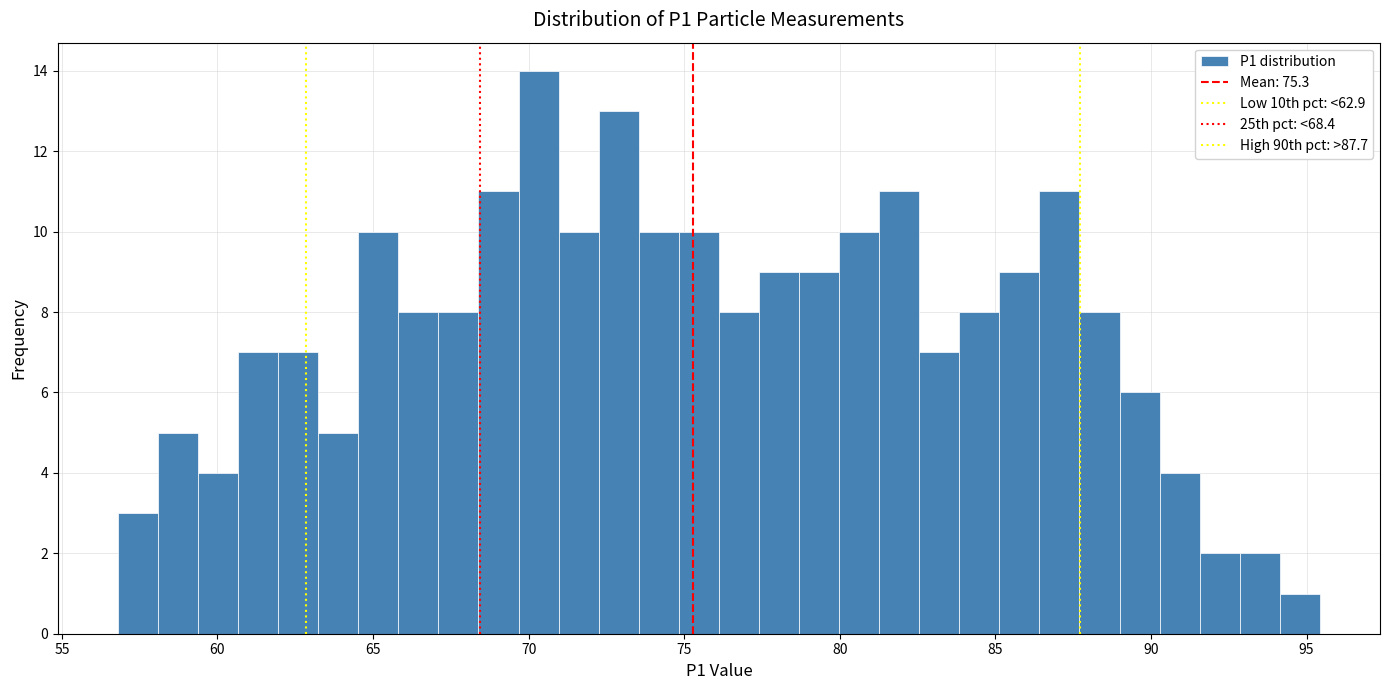

Read against the x-axis, roughly where is the centre of the tallest bar?

70.5